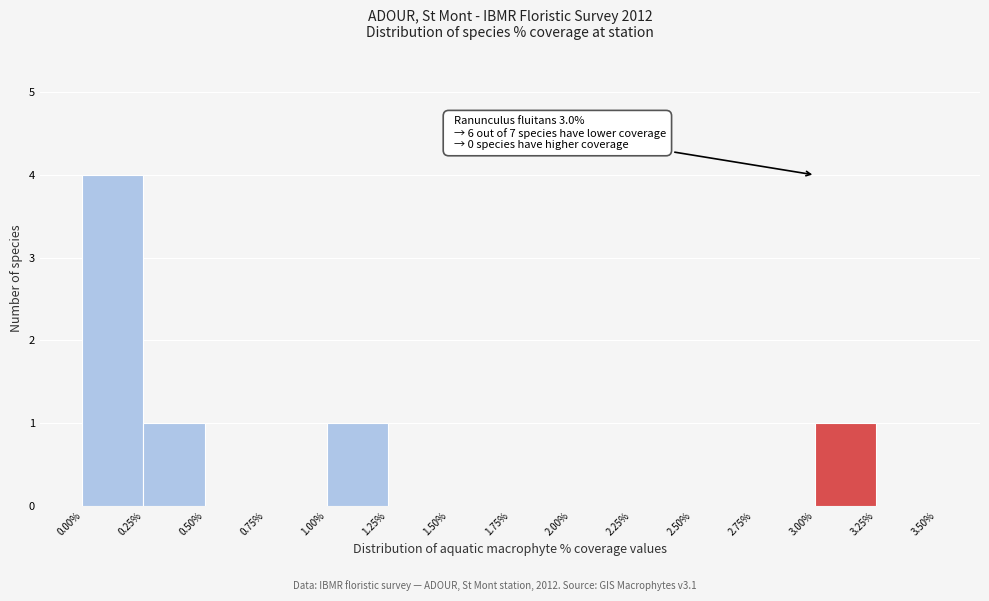

Over which range of the x-axis is the bar tallest?

0.00% to 0.25%